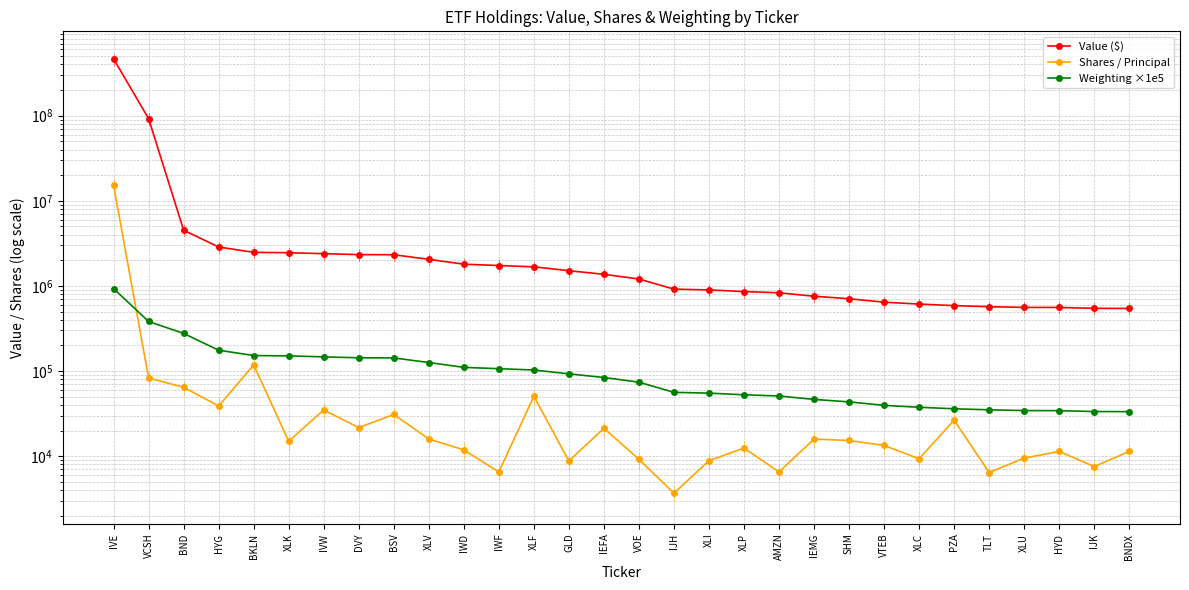

True or false: Shares / Principal has more than 0 interior local peaks.

True